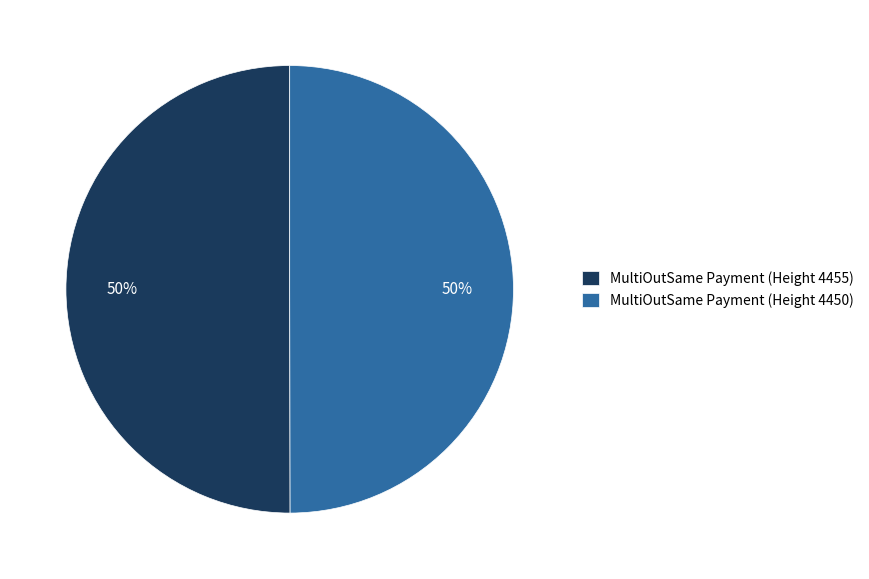

Is the sum of MultiOutSame Payment (Height 4450) and MultiOutSame Payment (Height 4455) greater than half?

Yes